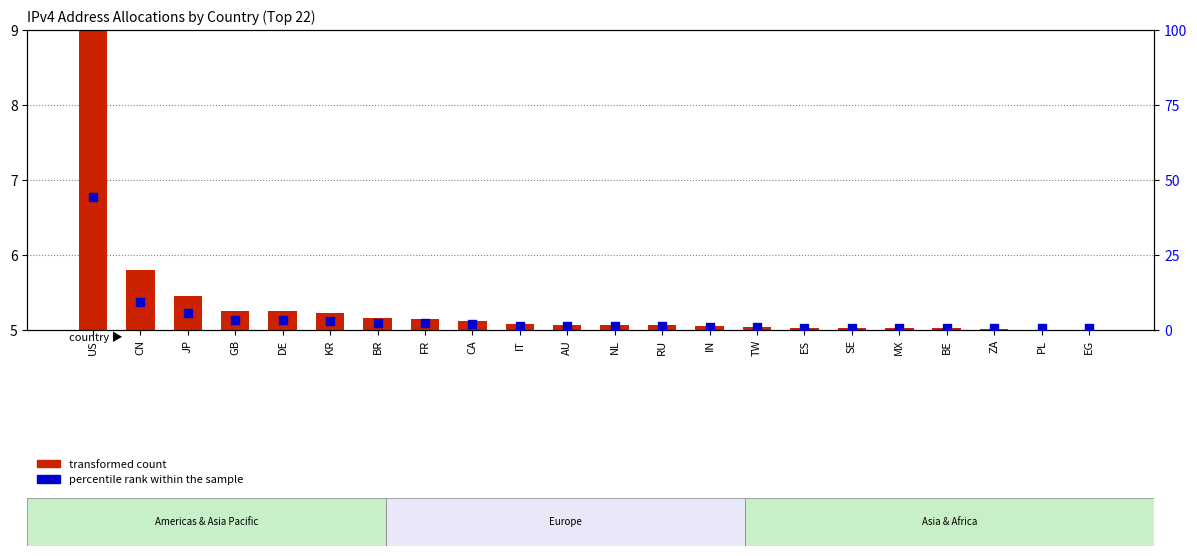

Which series has the largest total across all categories?

transformed count